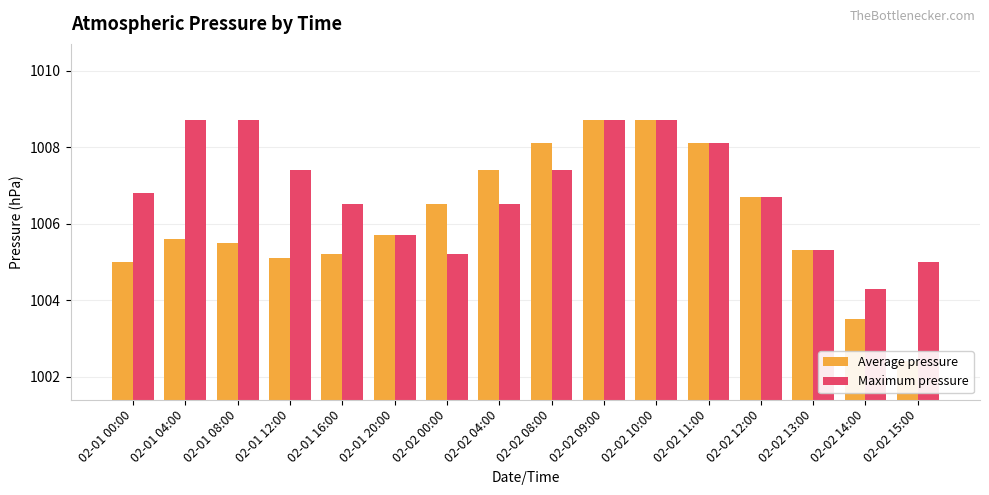

What is the average value of the Average pressure series?

1006.1